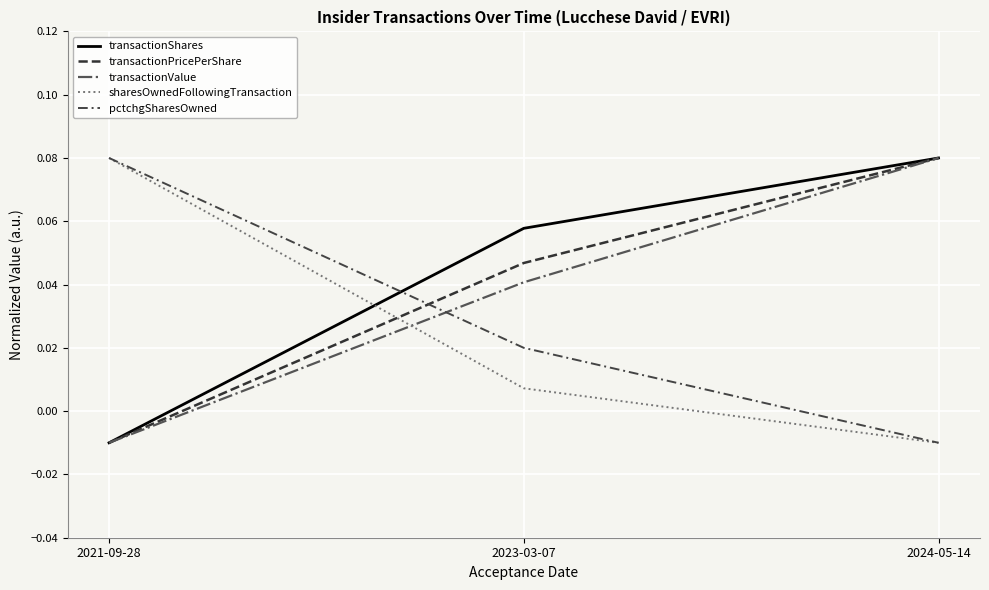

Count the transactionValue values in the range 0 to 1.

2